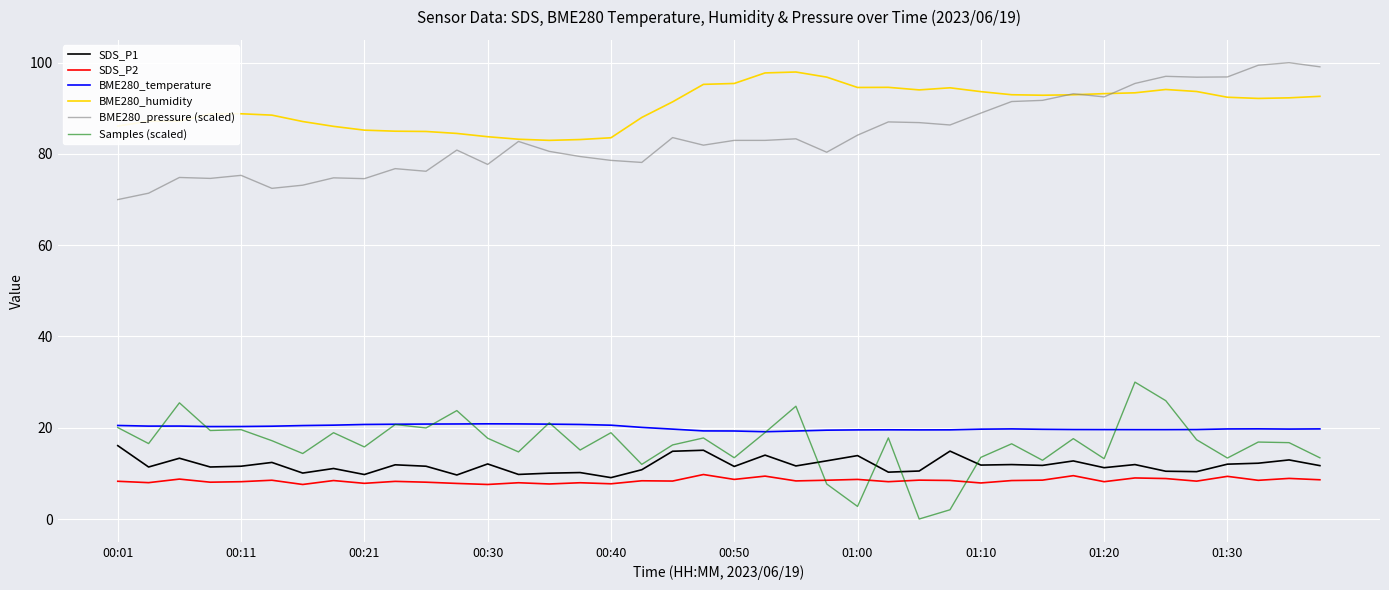

Which series has the largest total across all categories?

BME280_humidity